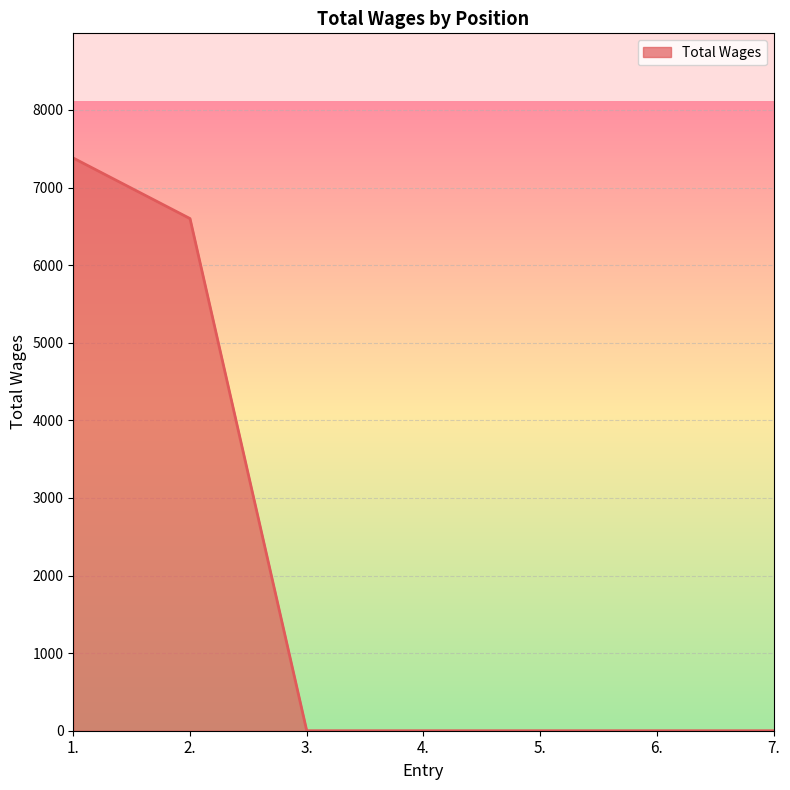

What is the difference between the maximum and minimum values?

7380